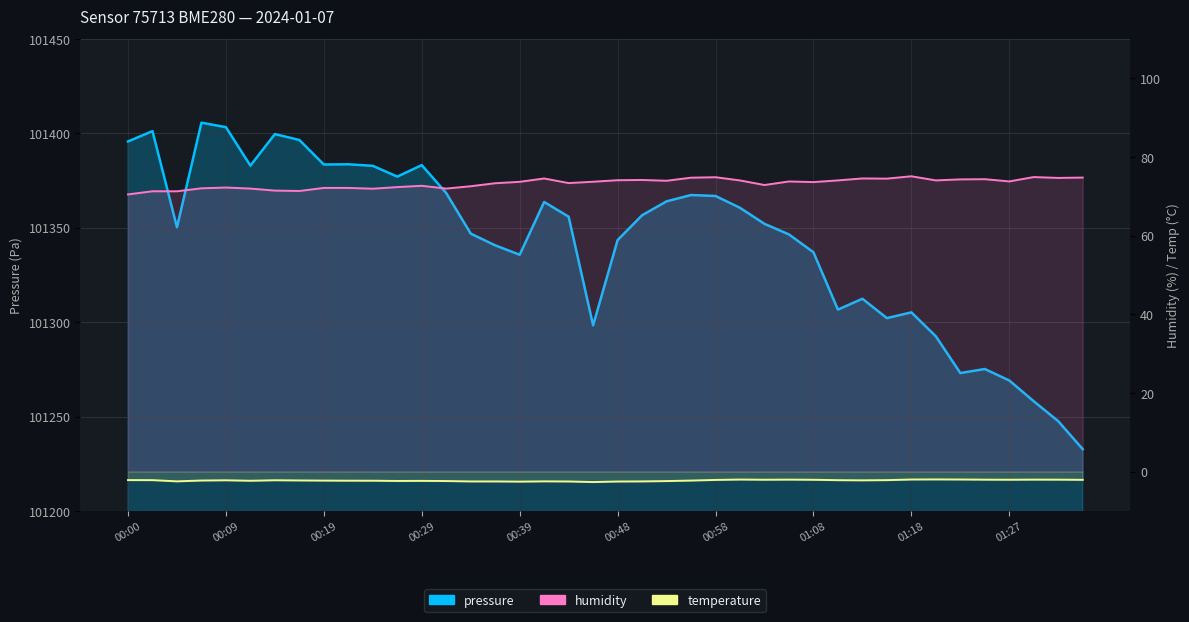

Where does the humidity series first go above 73?

15